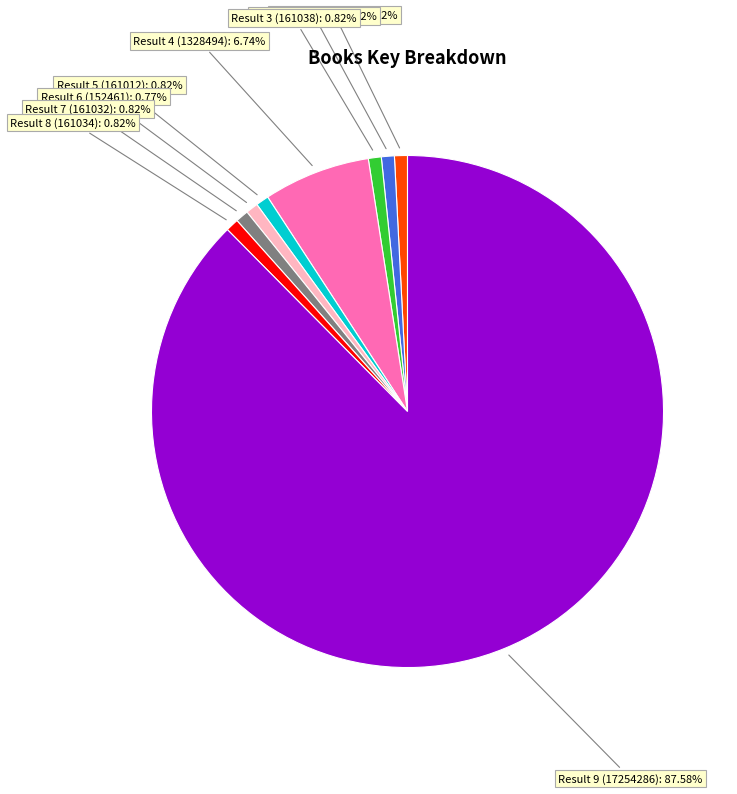

What is the ratio of the value at Result 5 (161012) to the value at Result 1 (161035)?

1.0